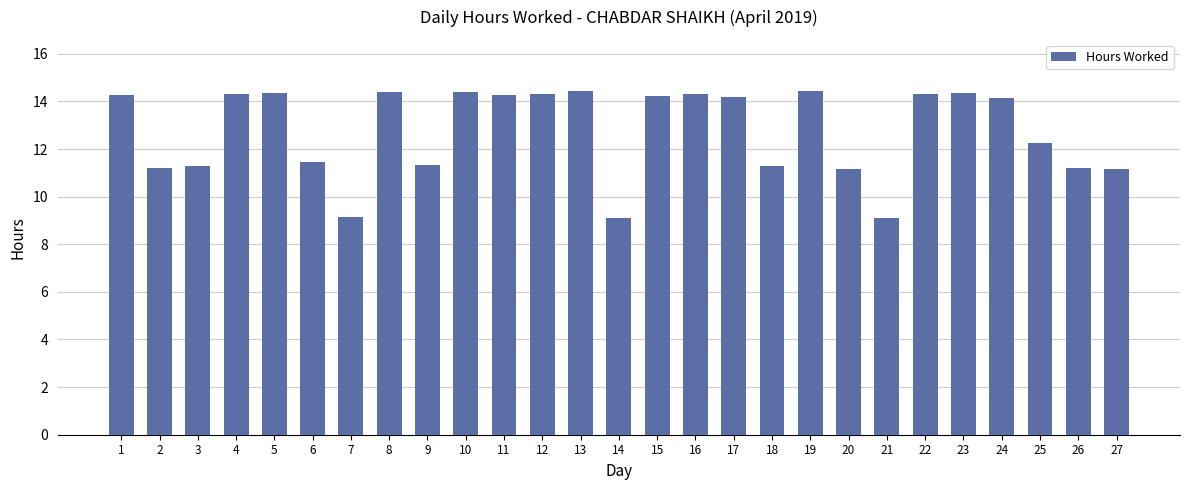

What is the ratio of the value at 12 to the value at 2?

1.3